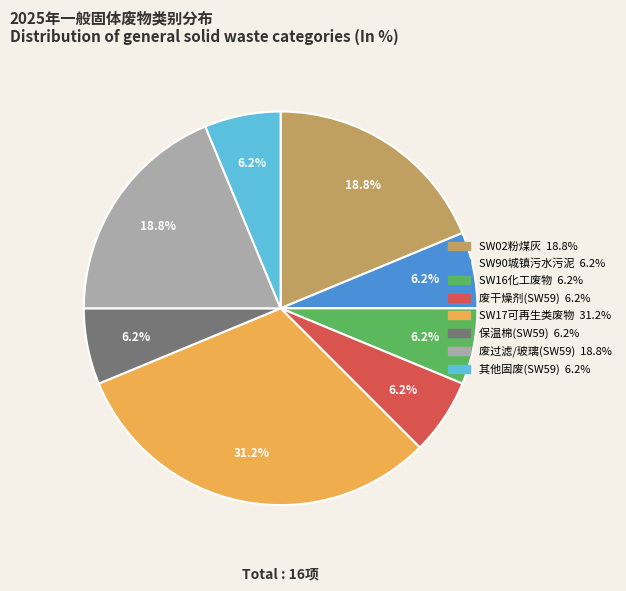

To the nearest percent, what is the difference between the largest and smallest slice percentages?

25%